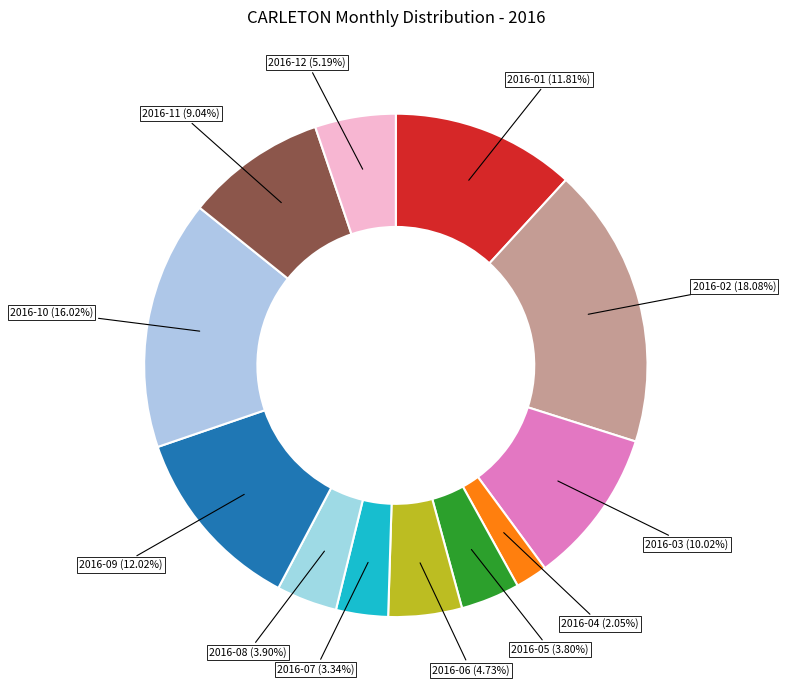

Which slice is the smallest?

2016-04